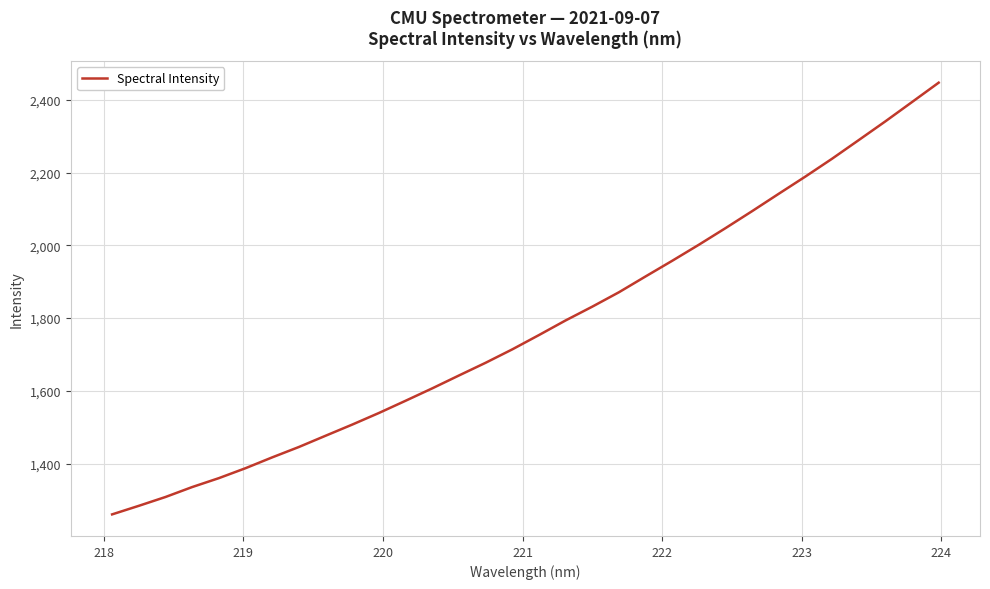

What is the smallest value displayed?

1260.5